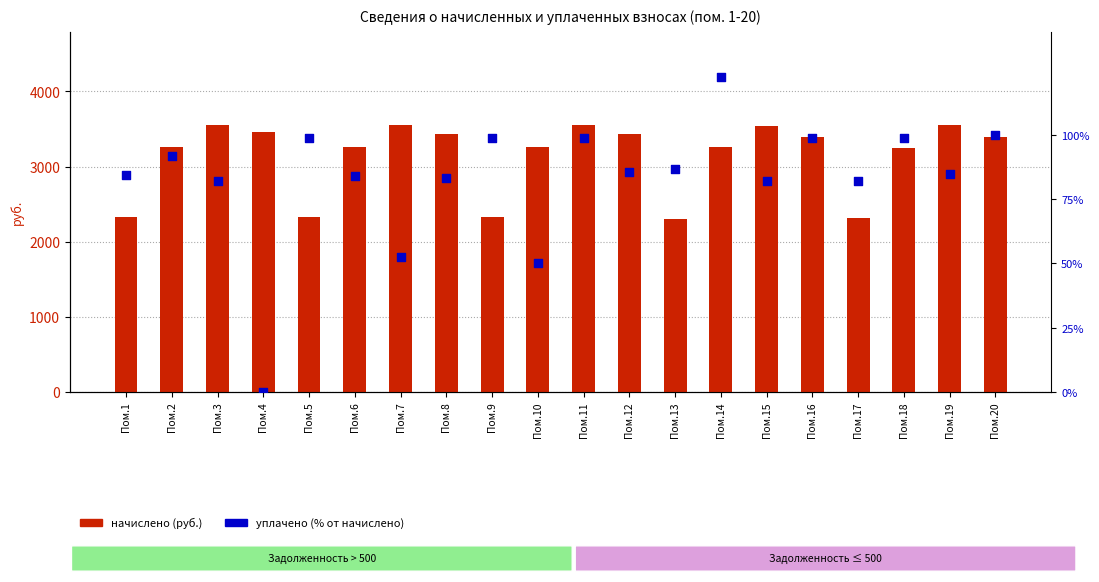

Which series has the largest total across all categories?

начислено